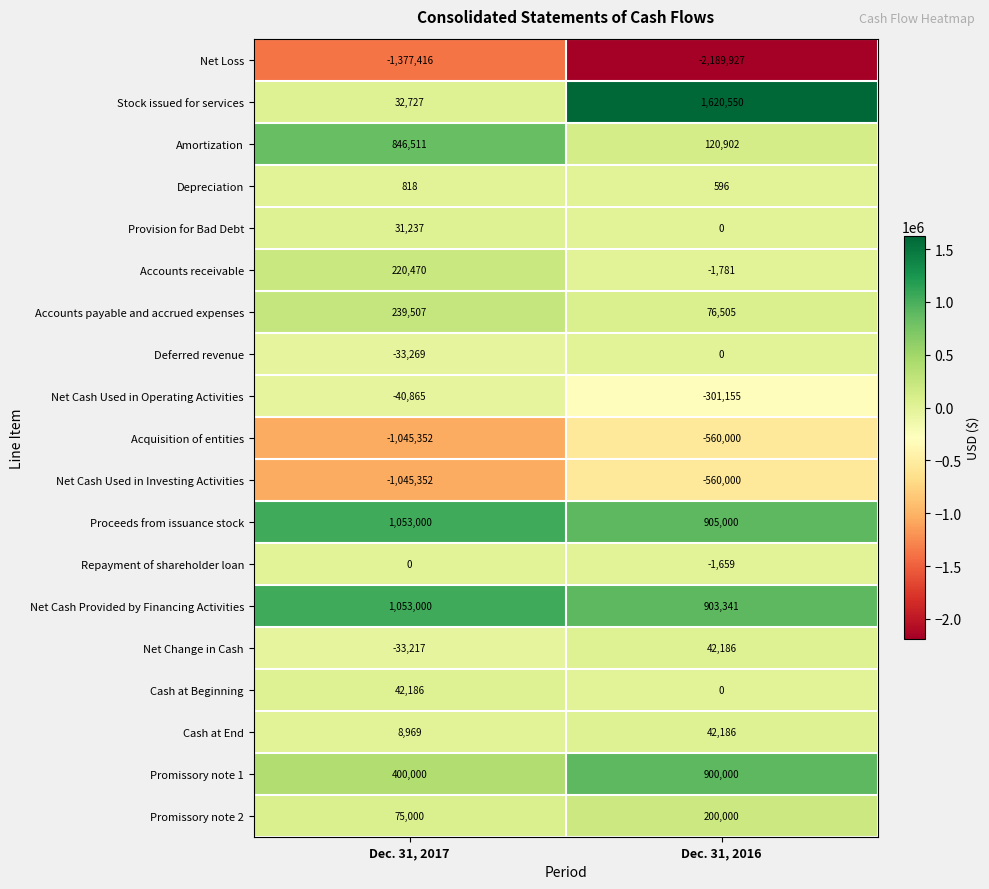

What is the smallest value displayed?

-2189927